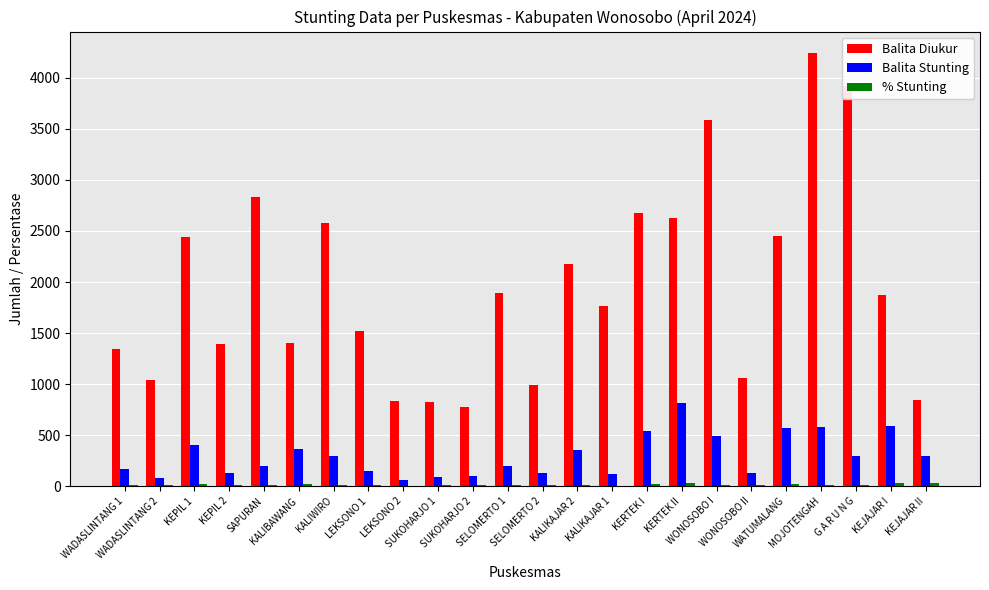

Does the chart contain stacked bars?

No